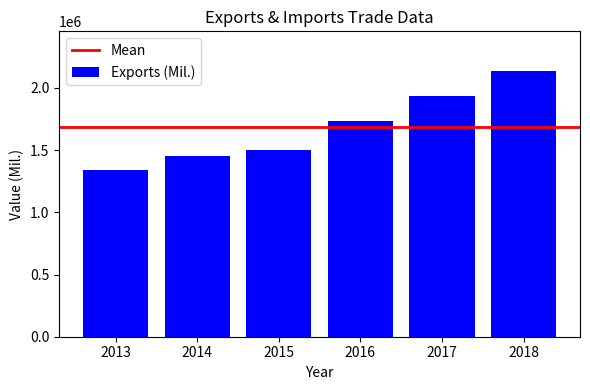

At which category does the chart reach its minimum across all series?

2013